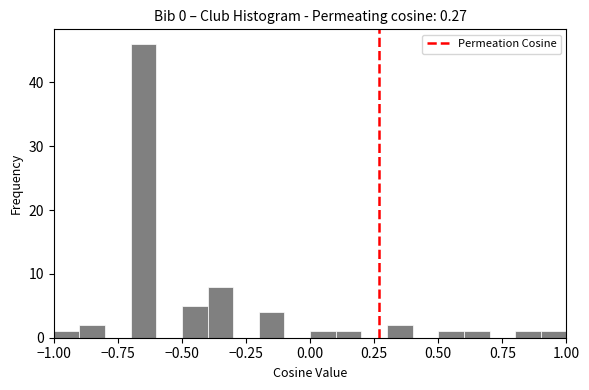

Around what value on the x-axis is the tallest bar? Give the approximate position of its centre, as read against the axis.

-0.65